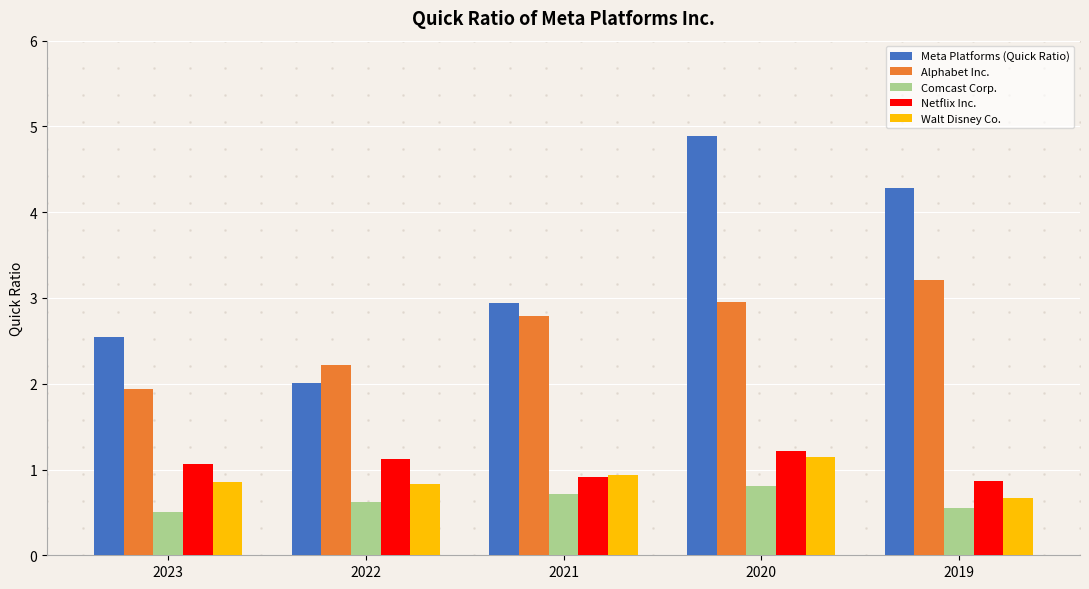

What is the average value of the Alphabet Inc. series?

2.6